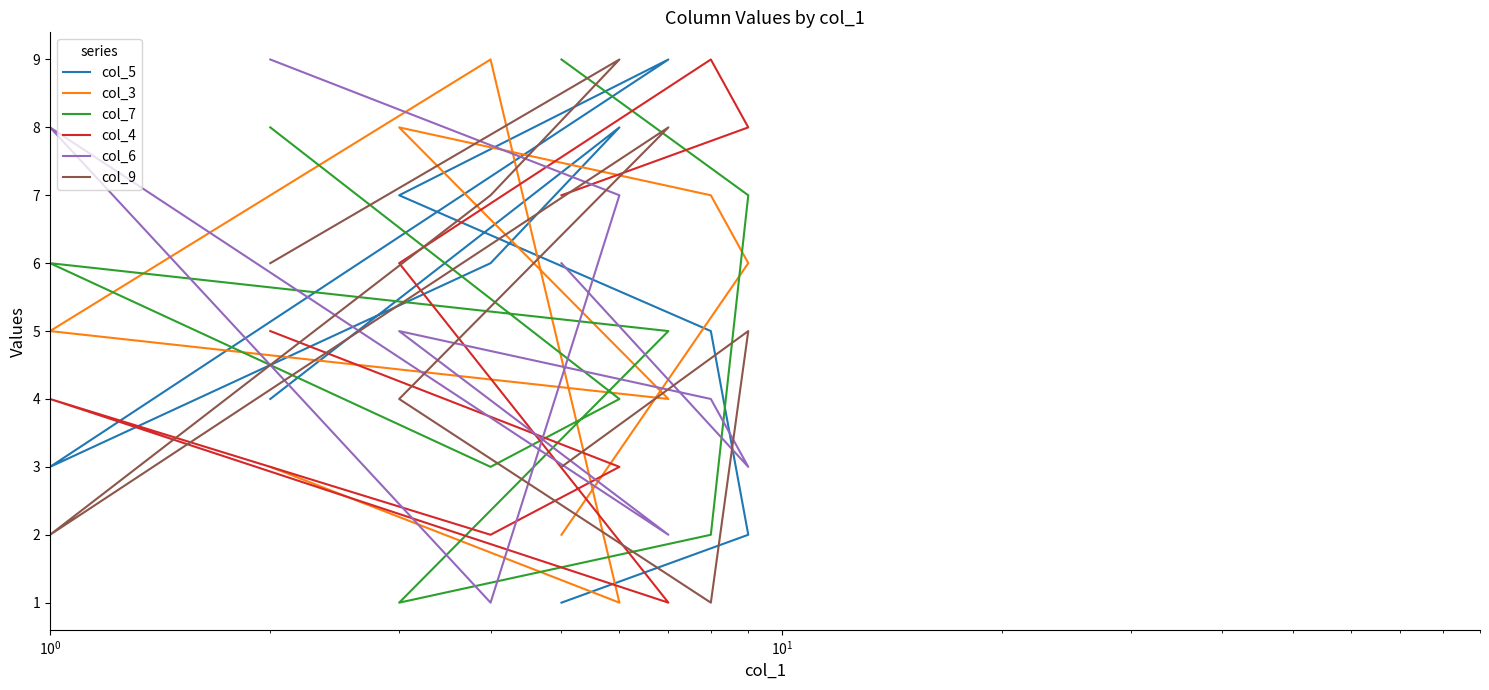

Which series ends up on top after the final intersection of col_3 and col_4?

col_4